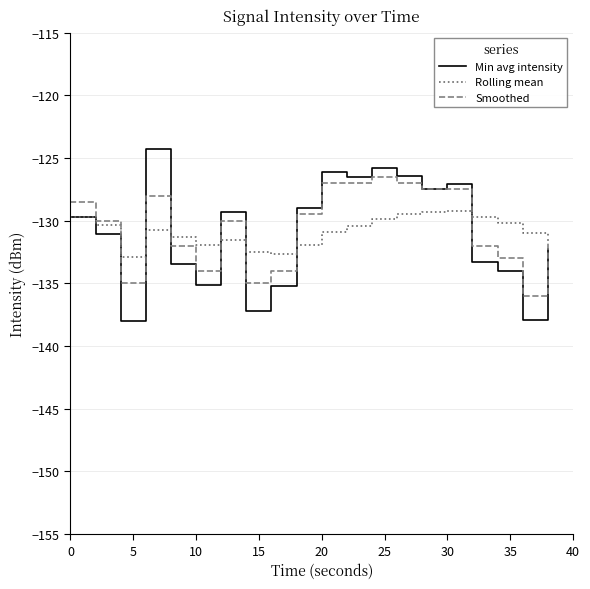

What is the highest value of the Min avg intensity series?

-124.3